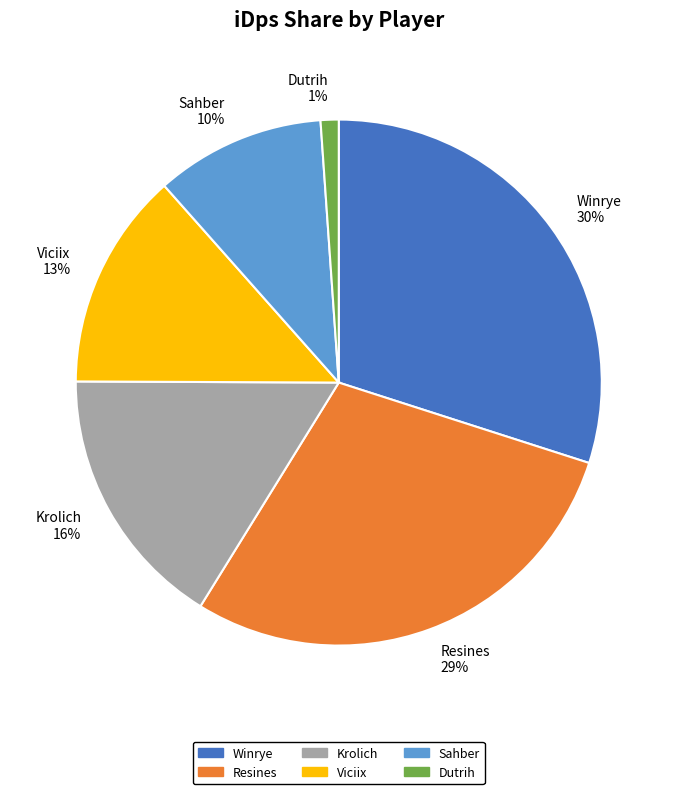

Do Sahber 10% and Winrye 30% together represent more than half of the pie?

No